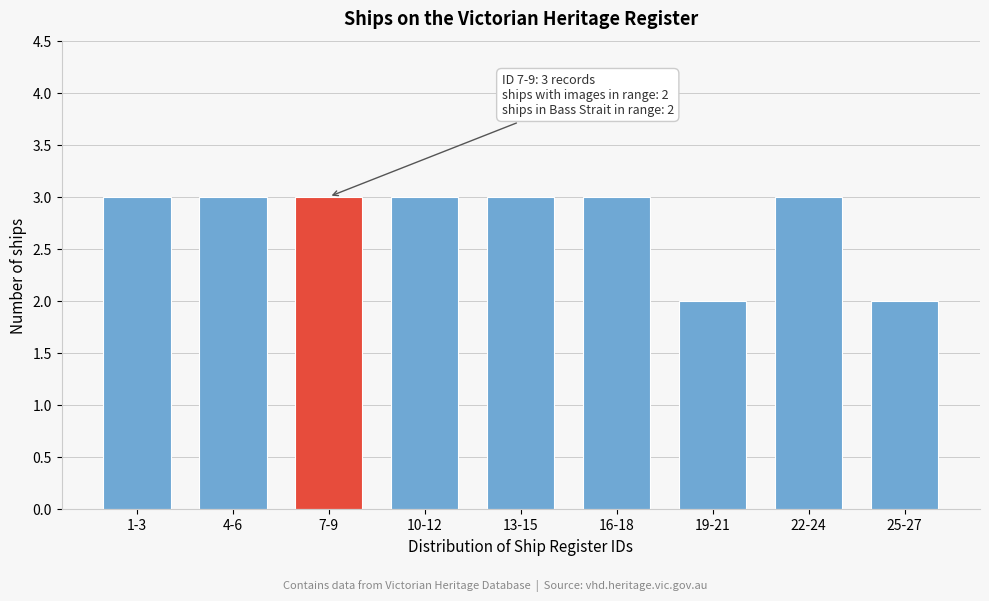

Reading left to right, list all the values displayed in this chart.

3	3	3	3	3	3	2	3	2